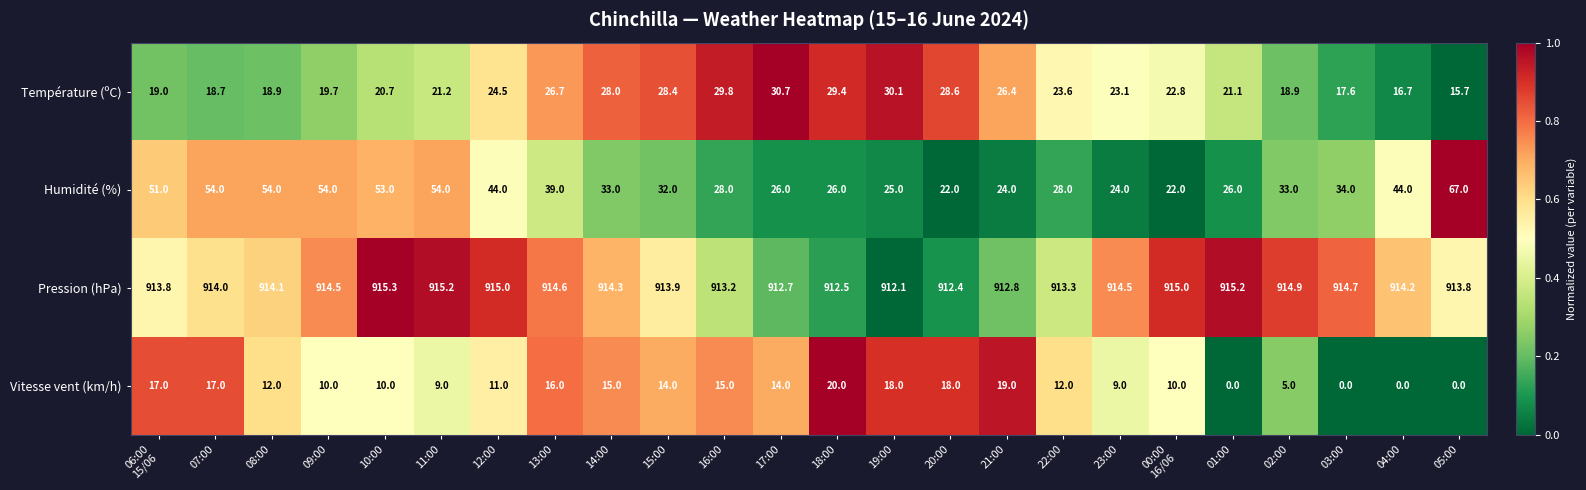

Which series has the largest range (max minus min)?

Humidité (%)